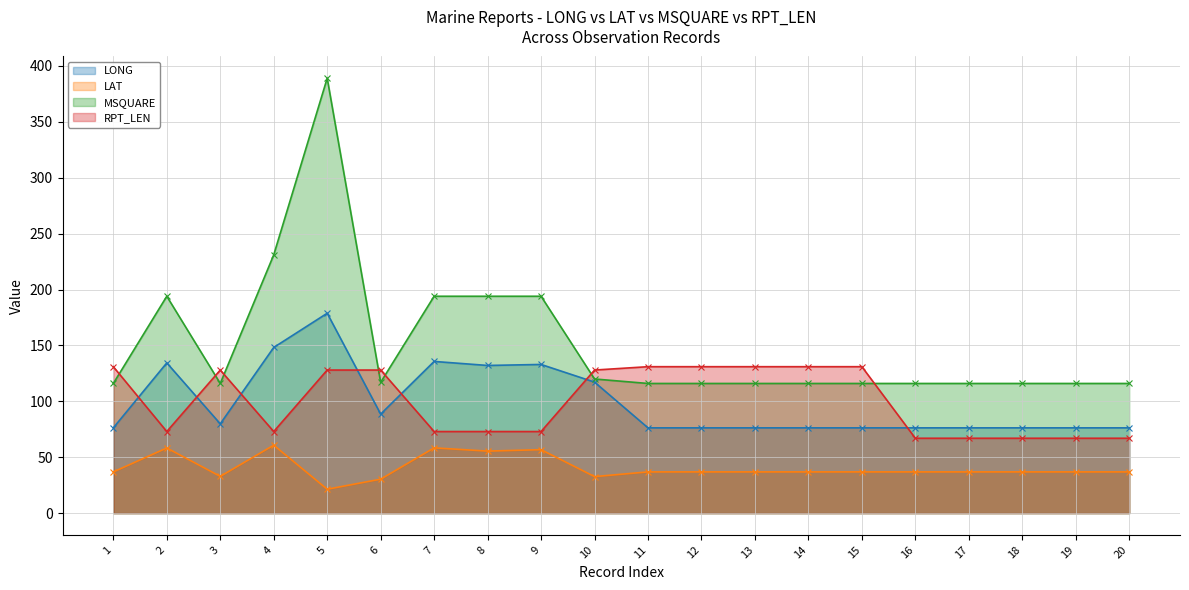

In MSQUARE, how many points are higher than both neighbors (excluding endpoints)?

2